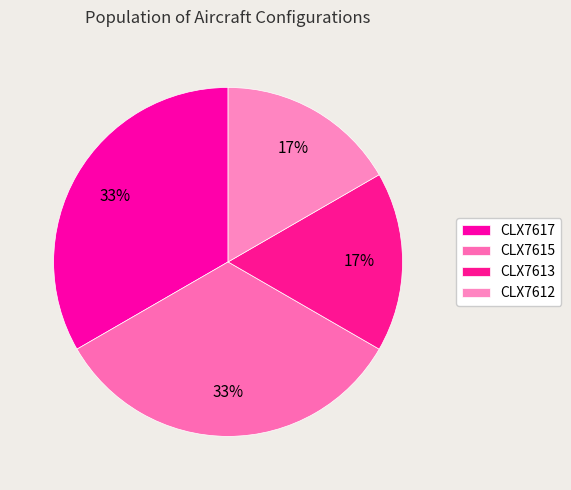

How many segments does this pie chart have?

4